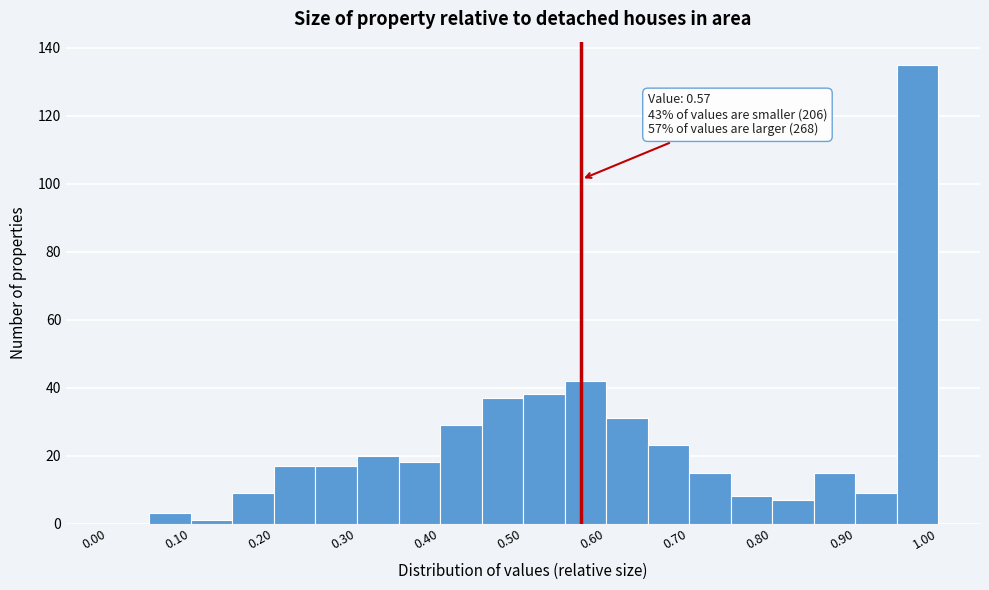

Which range on the x-axis has the tallest bar?

0.95 to 1.00